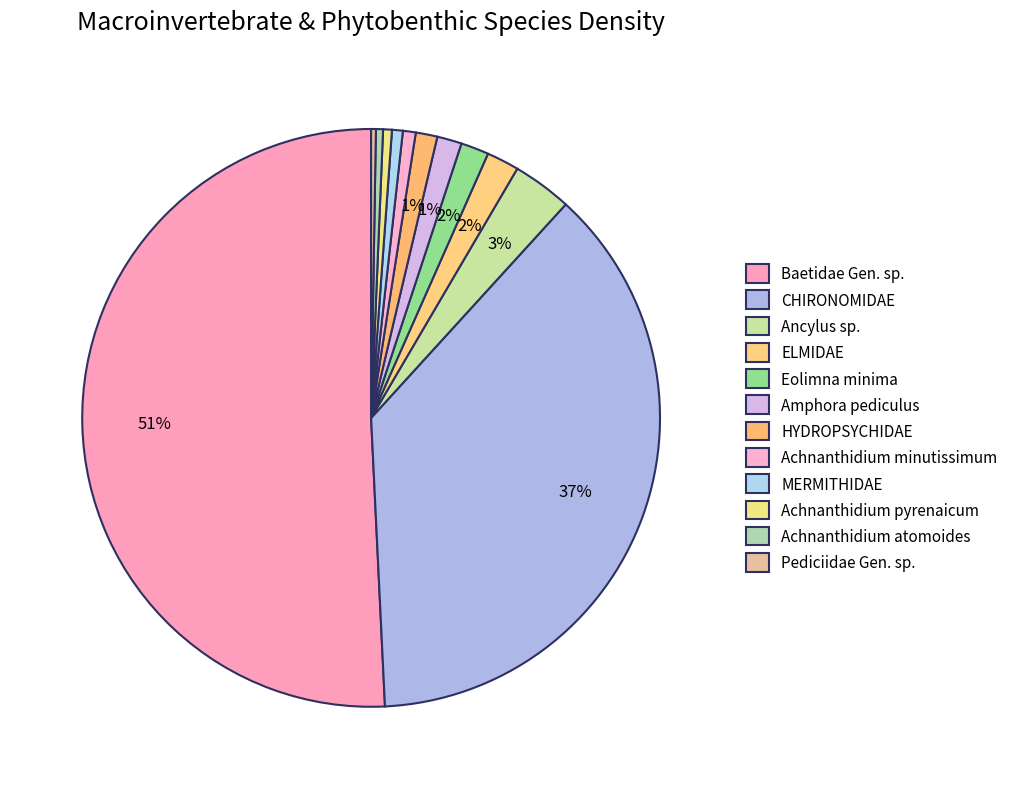

What is the ratio of the value at Pediciidae Gen. sp. to the value at MERMITHIDAE?

0.4